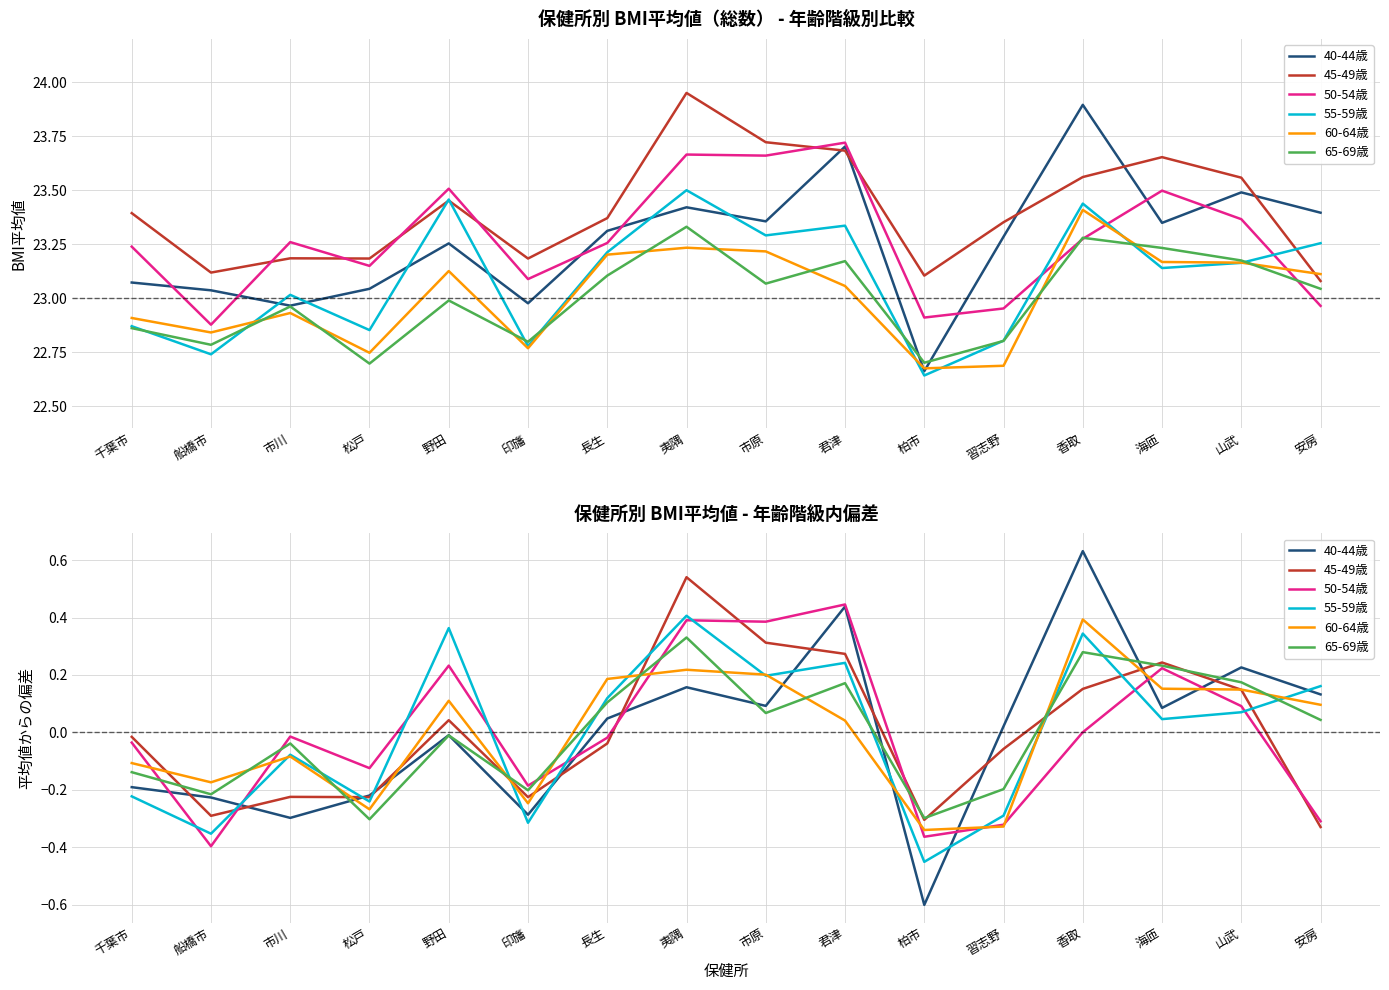

True or false: 40-44歳 has more than 2 points higher than both neighbors.

True